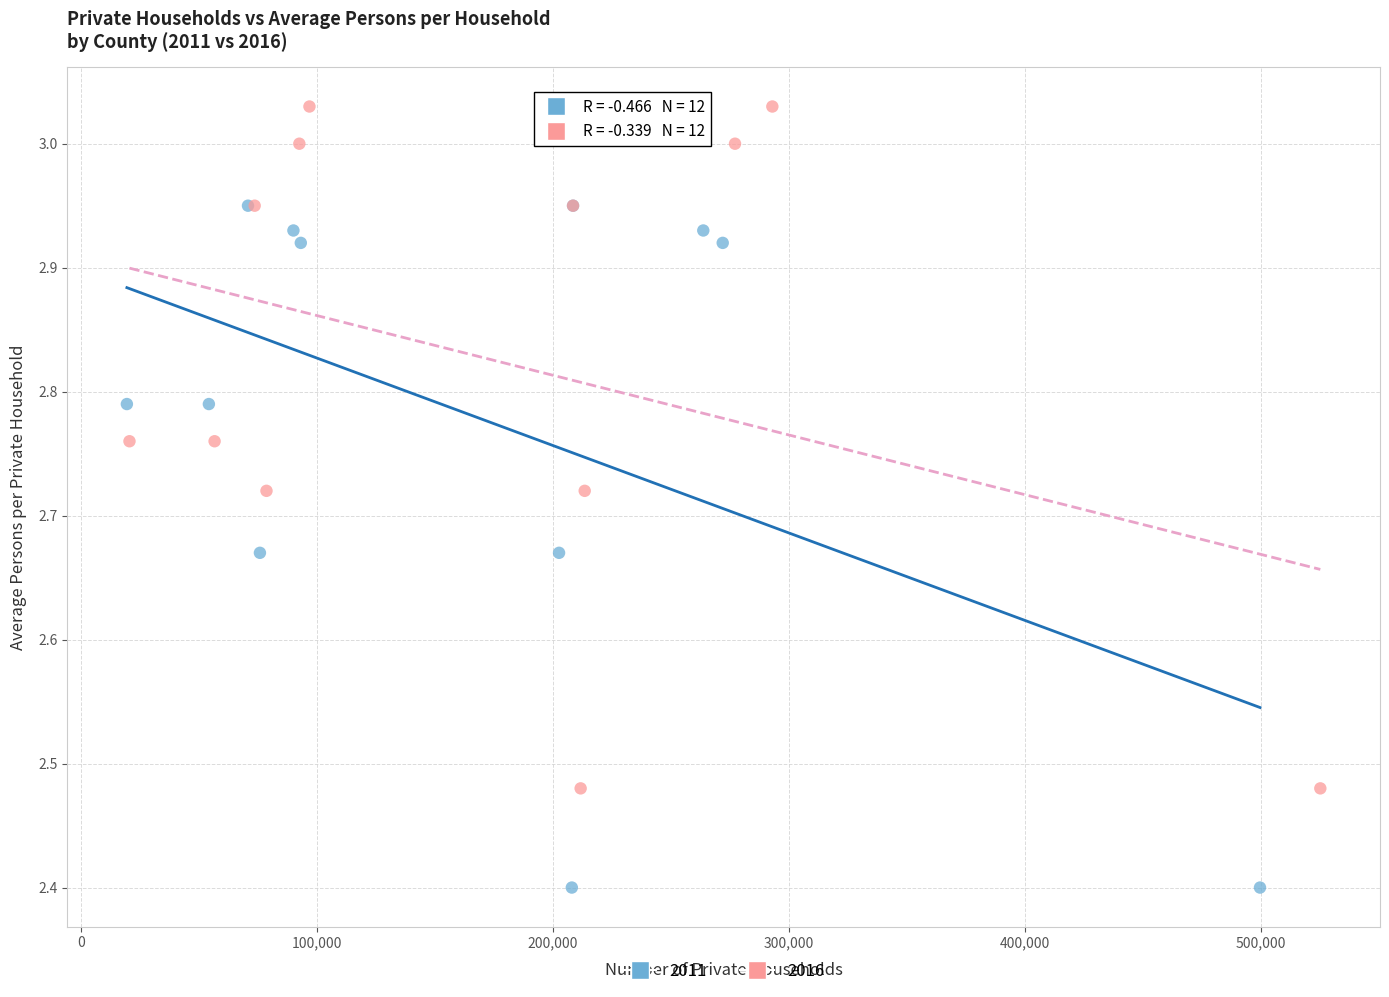

Which series reaches the maximum Y coordinate?

2016